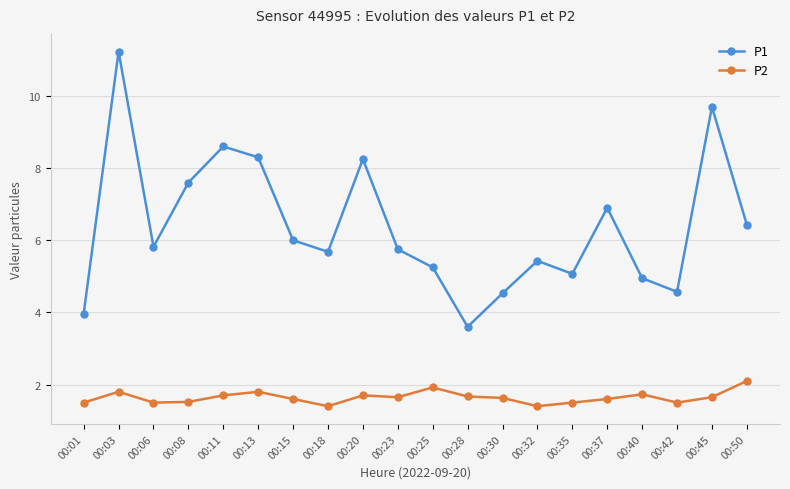

What is the difference between the maximum and second lowest values in the P2 series?

0.7